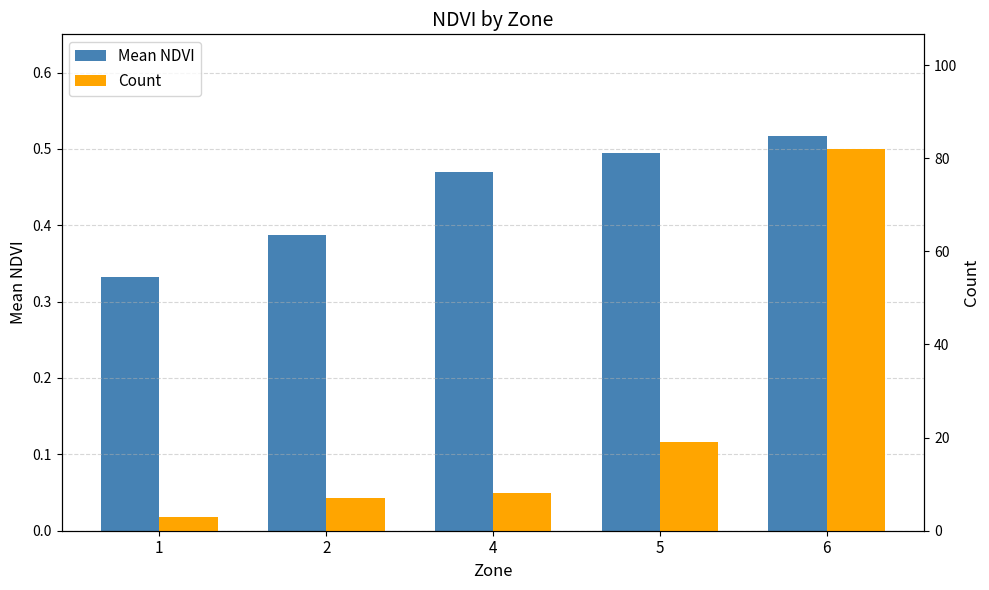

What is the difference between the maximum and minimum values in the Count series?

79.0